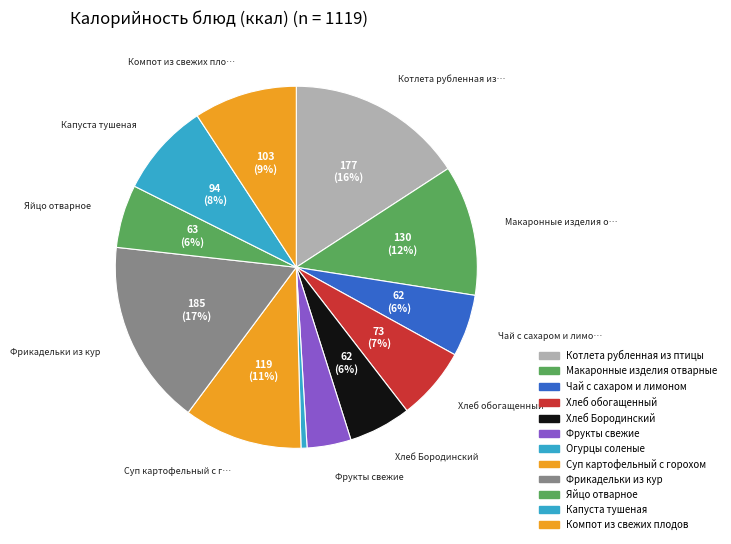

Do Хлеб обогащенный and Компот из свежих плодов together represent more than half of the pie?

No